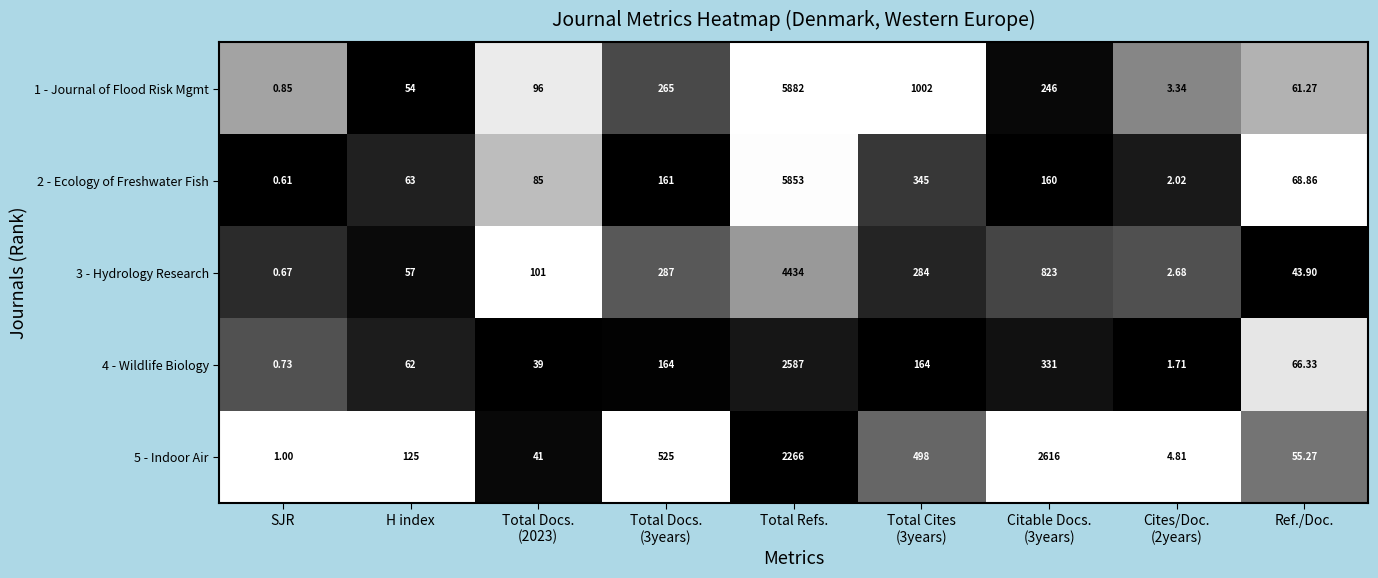

At which label does 5 - Indoor Air reach its minimum?

SJR